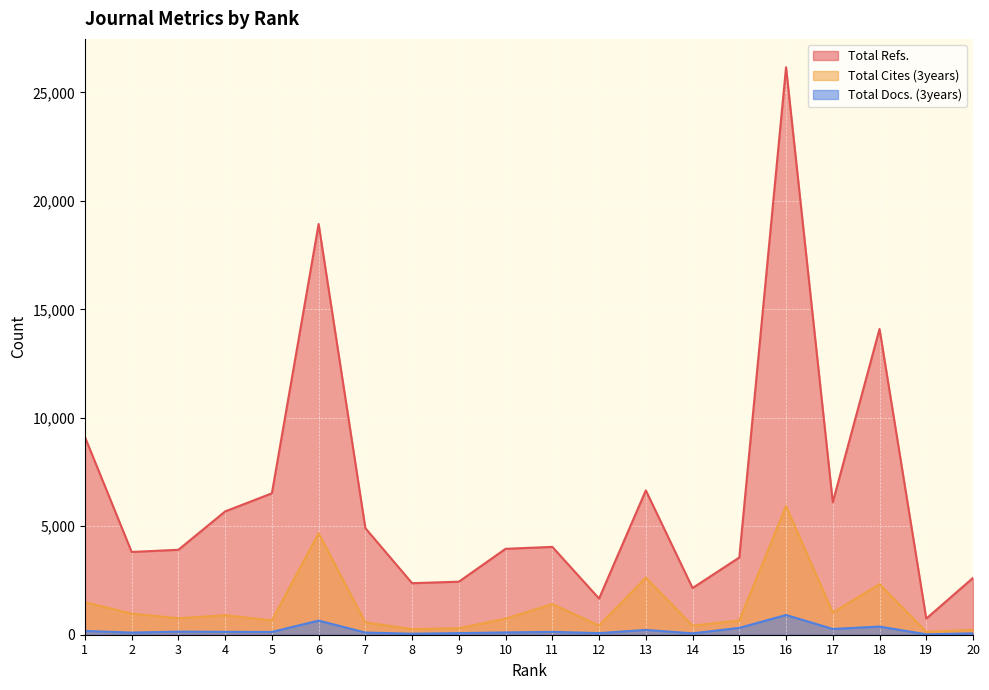

How many distinct data groups are displayed?

3